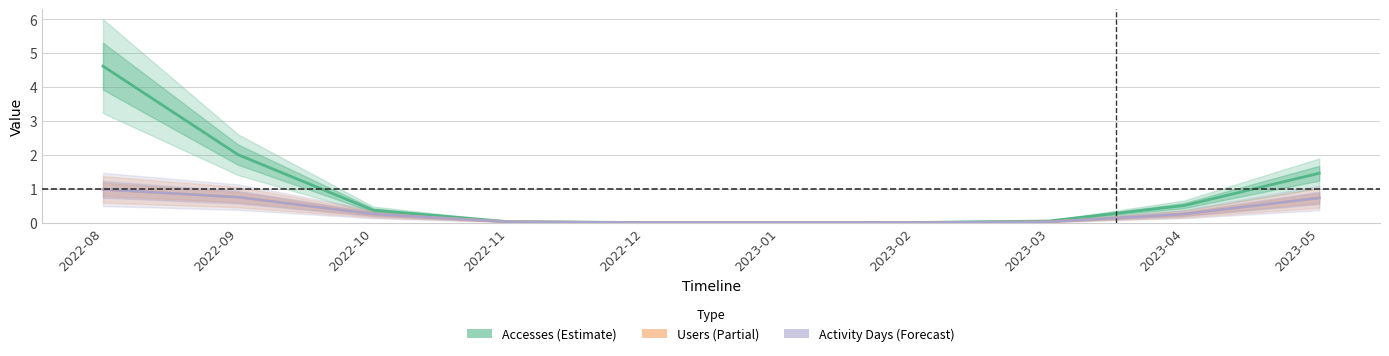

Rank the series at 2022-08 from highest to lowest value.

Accesses (Estimate), Users (Partial), Activity Days (Forecast)